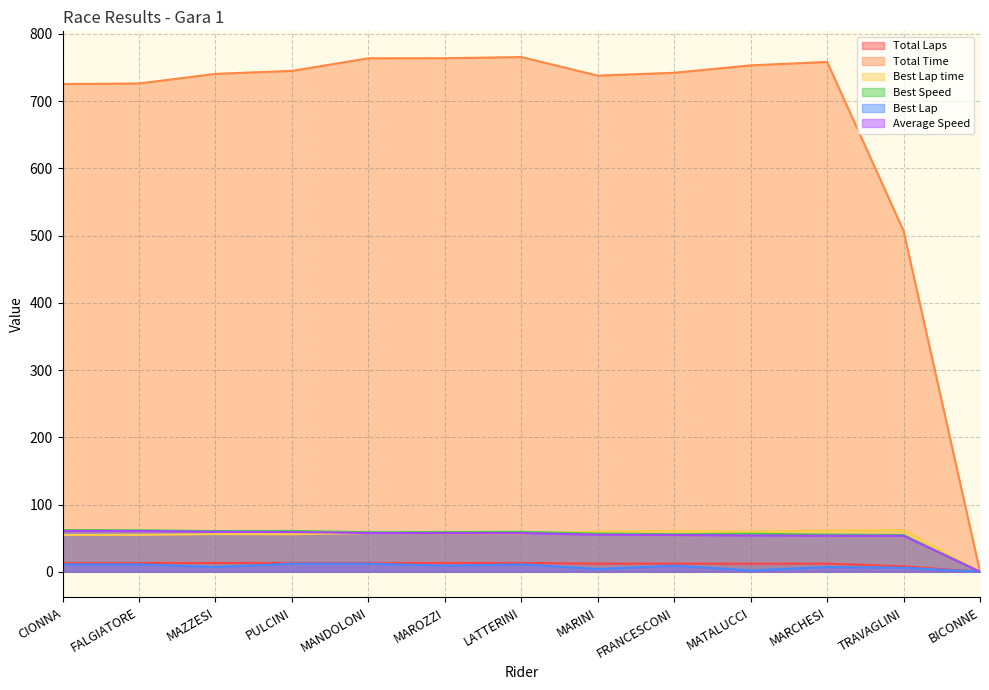

How many lines are shown in the chart?

6